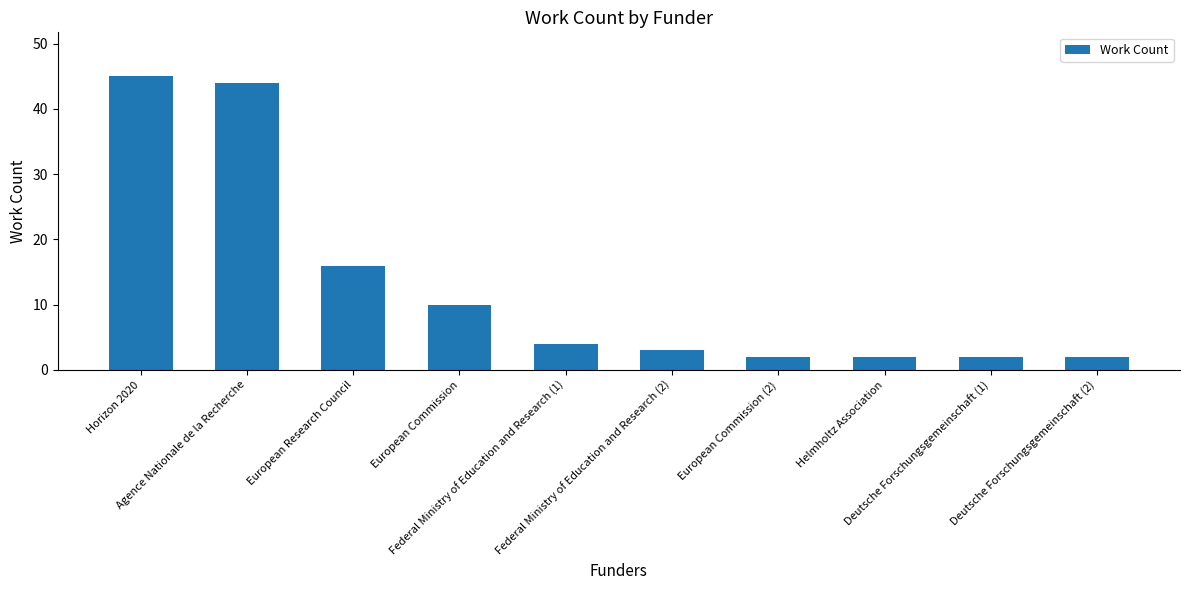

Where is the data nearest to the value 23?

European Research Council